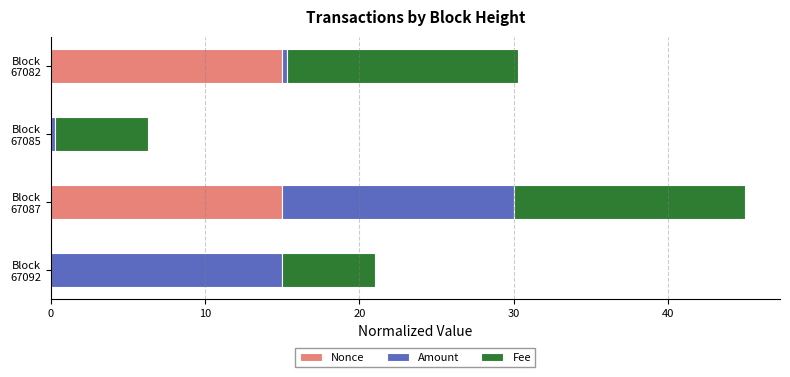

What is the highest value of the Nonce series?

15.0